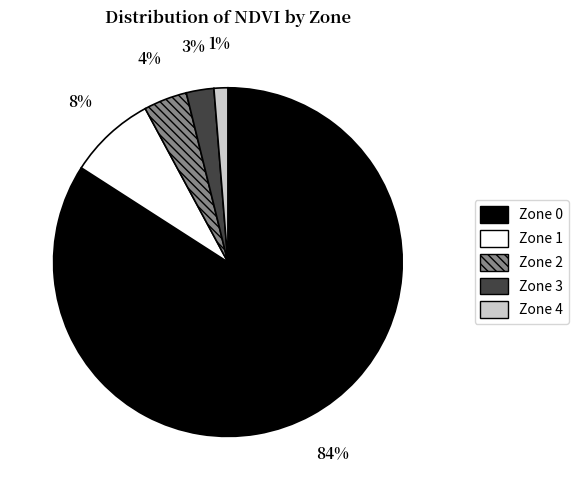

What percentage is the Zone 3 slice, to the nearest percent?

3%